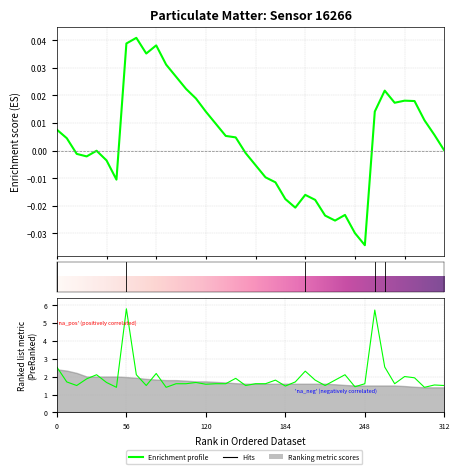

What is the difference between the maximum and minimum values?

4.4